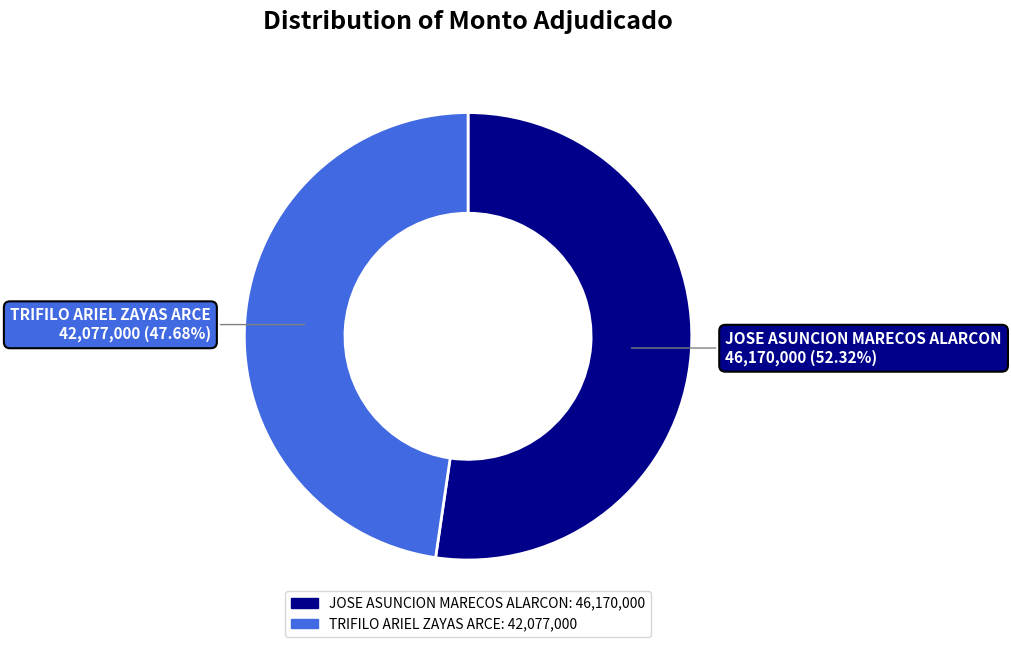

What percentage is the TRIFILO ARIEL ZAYAS ARCE slice, to the nearest percent?

48%